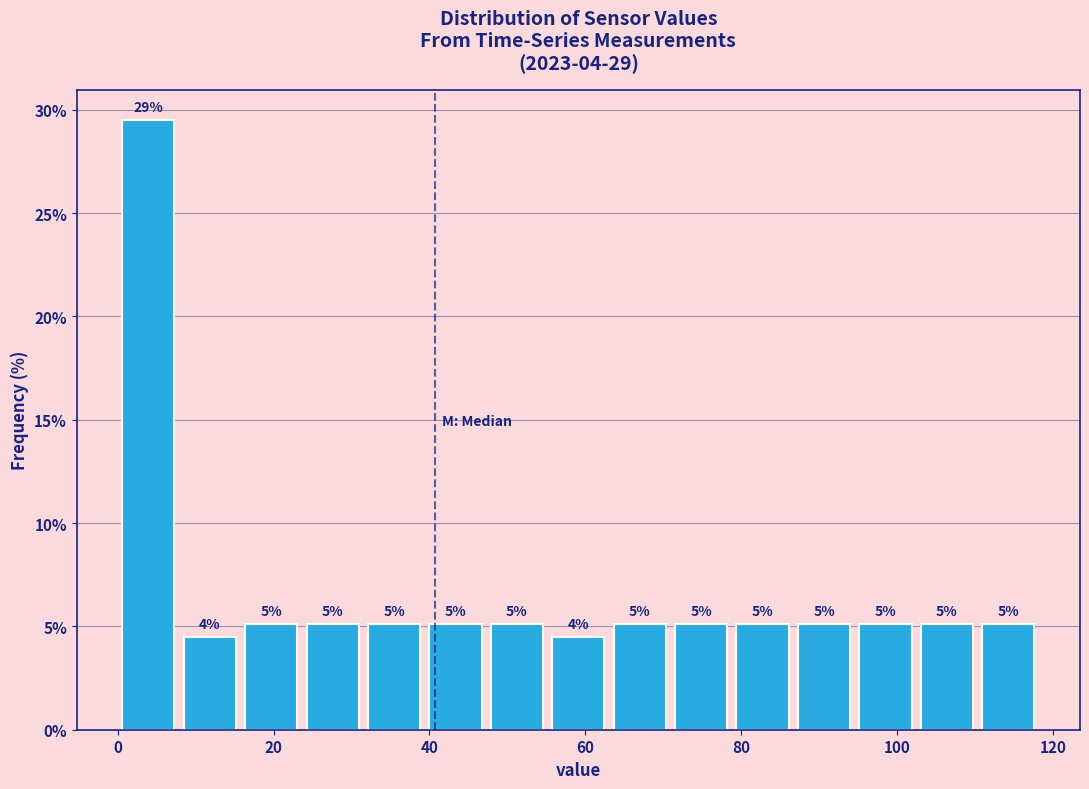

Read against the x-axis, roughly where is the centre of the tallest bar?

4